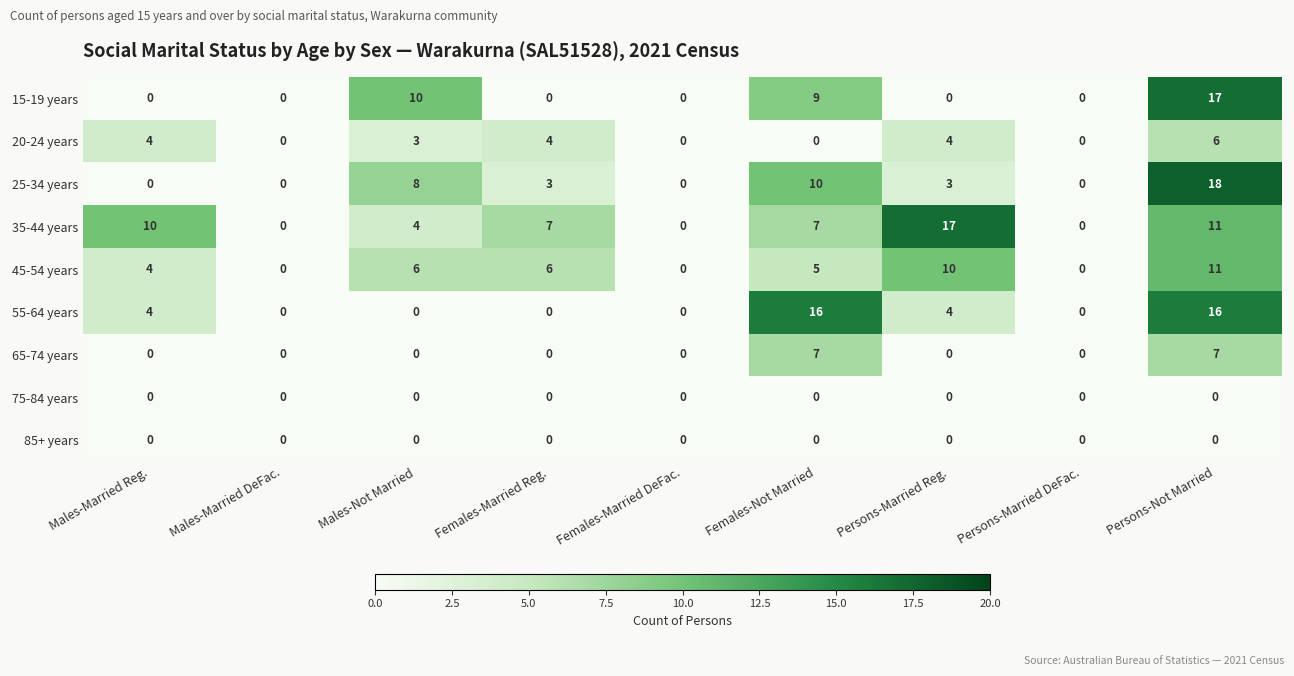

Which series changed the most between Males-Married DeFac. and Females-Not Married?

55-64 years